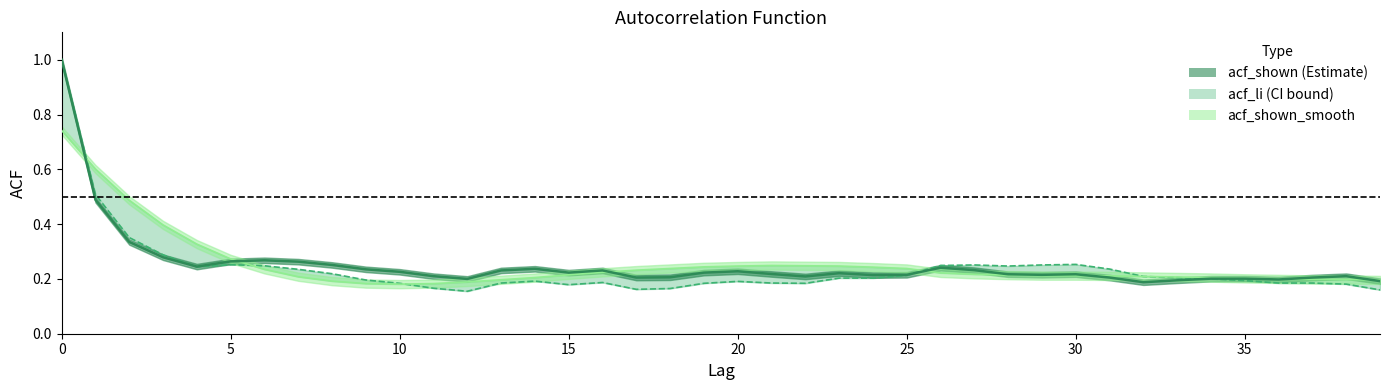

Is this an area chart (filled region under the line)?

No